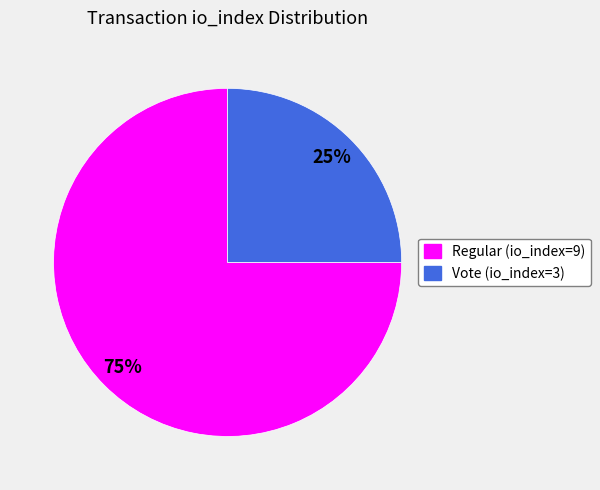

The Vote (io_index=3) slice represents 37% of the pie. True or false?

False